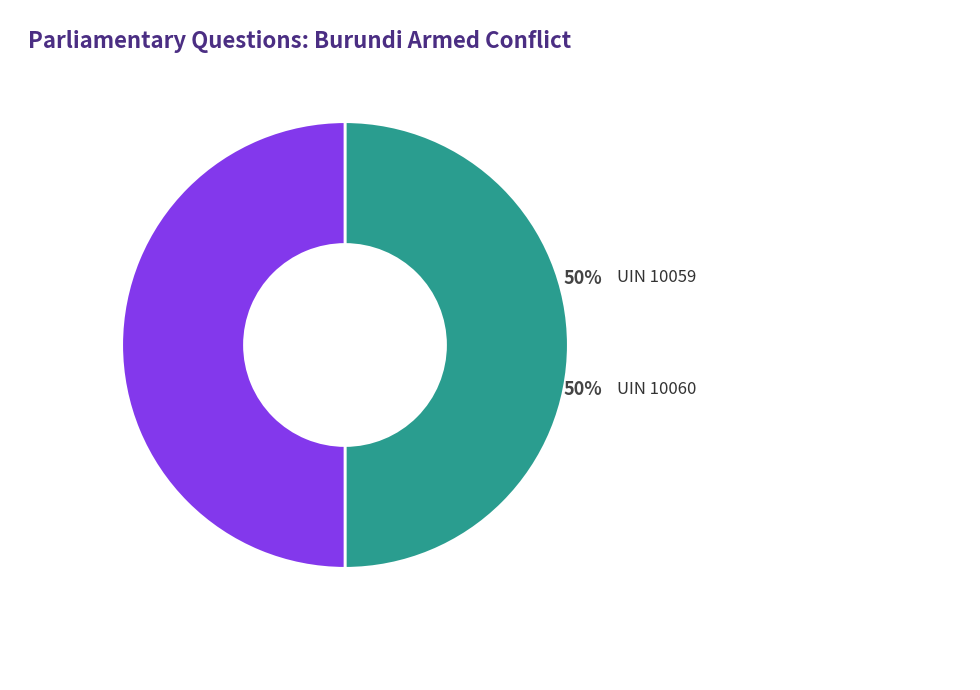

Do UIN 10060 and UIN 10059 together represent more than half of the pie?

Yes